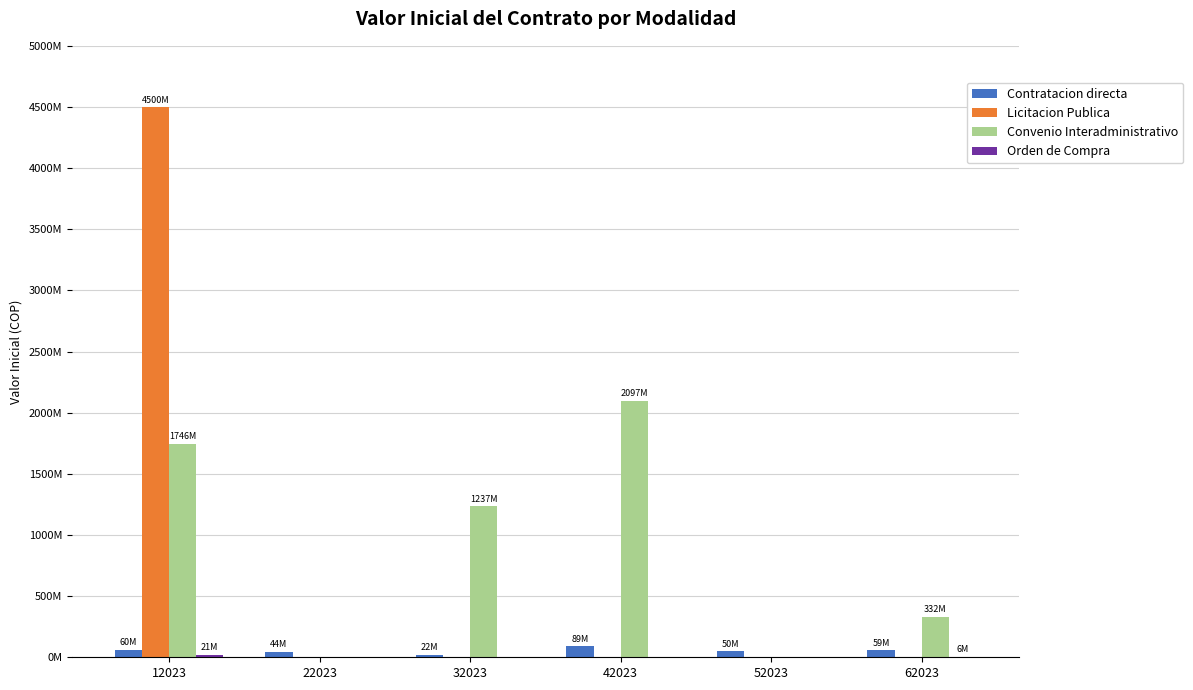

List the series in order of their peak value, highest first.

Licitacion Publica, Convenio Interadministrativo, Contratacion directa, Orden de Compra